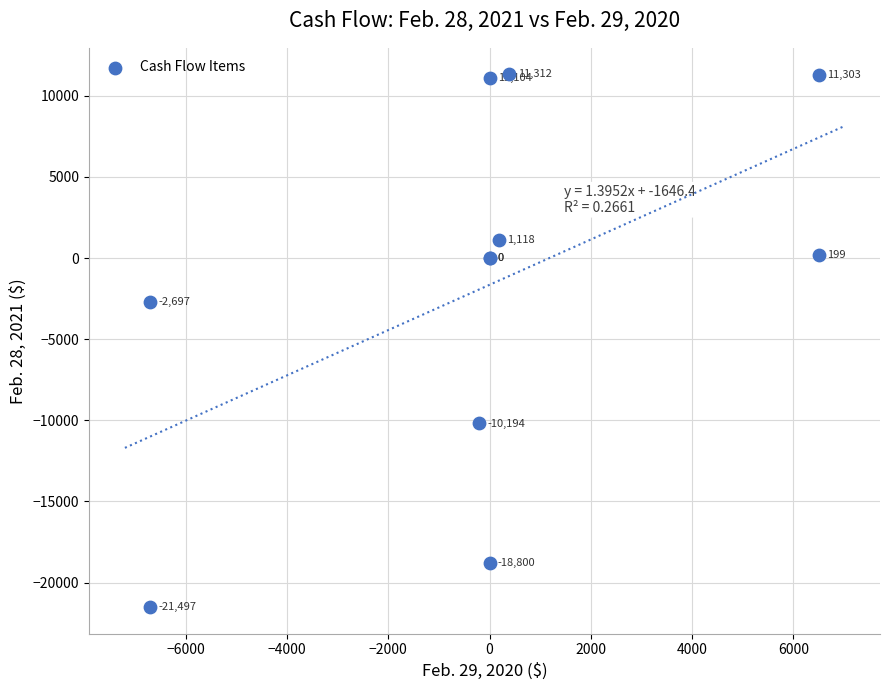

What Y value in the scatter plot is closest to -5092?

-2697